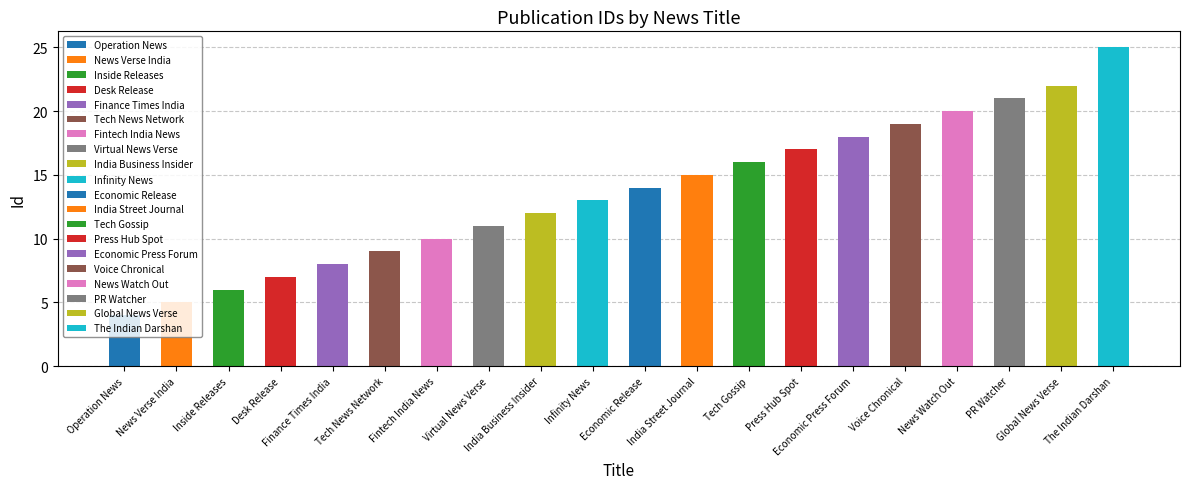

What is the difference between the values at News Watch Out and India Street Journal?

5